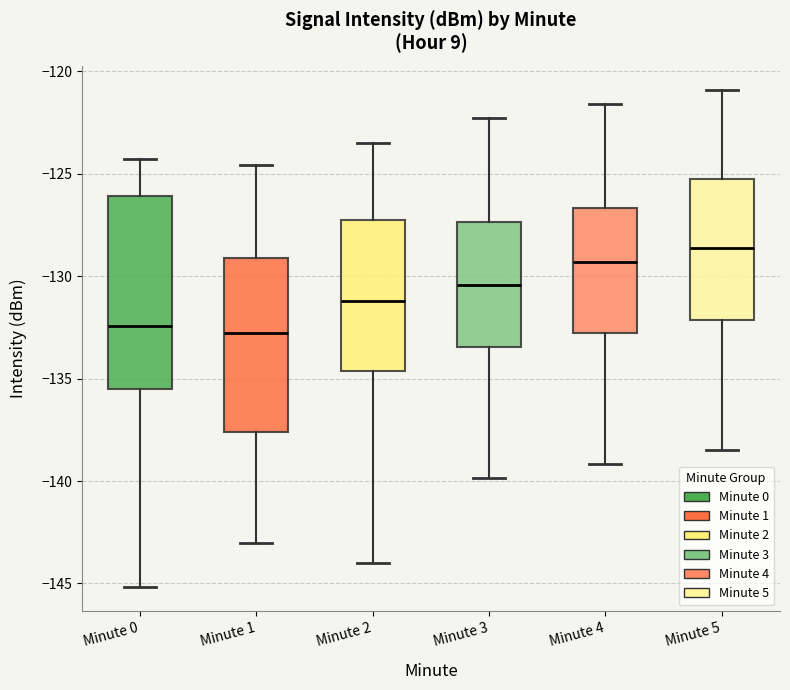

Reading left to right, read every box against the y-axis: the position of its median line, the range the box covers, and the ends of its whiskers. The values are not printed on the chart, so give them approximately, as read against the axis.

Minute 0: median -132.5, box -135.5 to -126.0, whiskers -145.0 to -124.5
Minute 1: median -133.0, box -137.5 to -129.0, whiskers -143.0 to -124.5
Minute 2: median -131.0, box -134.5 to -127.0, whiskers -144.0 to -123.5
Minute 3: median -130.5, box -133.5 to -127.5, whiskers -140.0 to -122.5
Minute 4: median -129.5, box -133.0 to -126.5, whiskers -139.0 to -121.5
Minute 5: median -128.5, box -132.0 to -125.5, whiskers -138.5 to -121.0